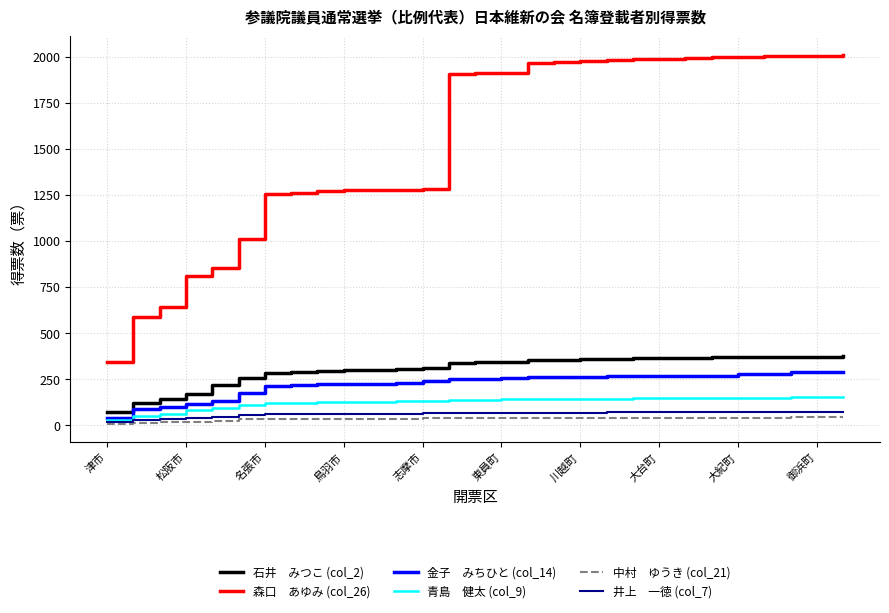

What is the greatest value displayed?

2011.0